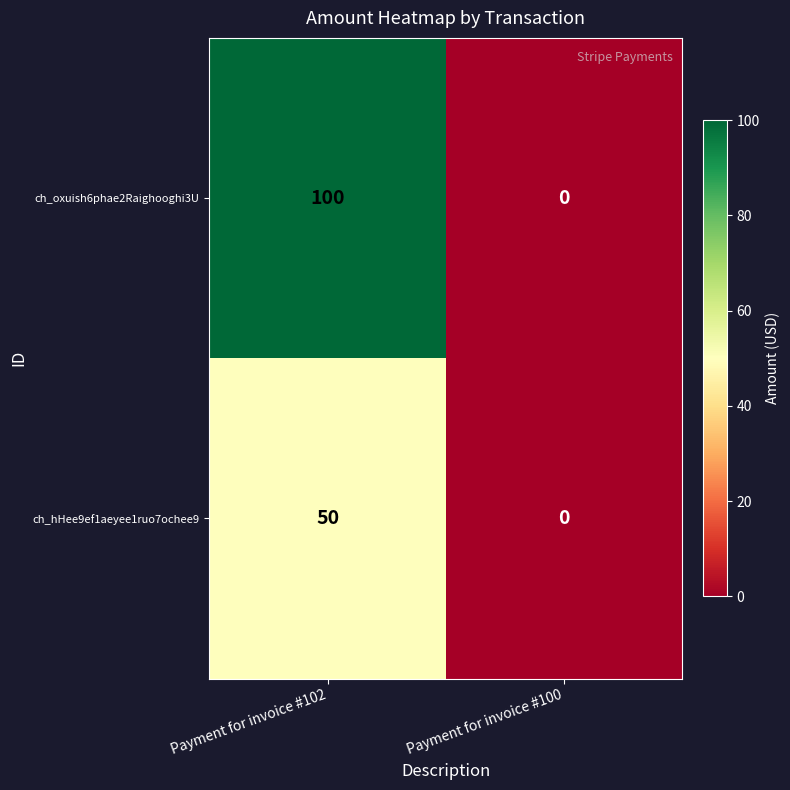

Count the number of data series in this chart.

2